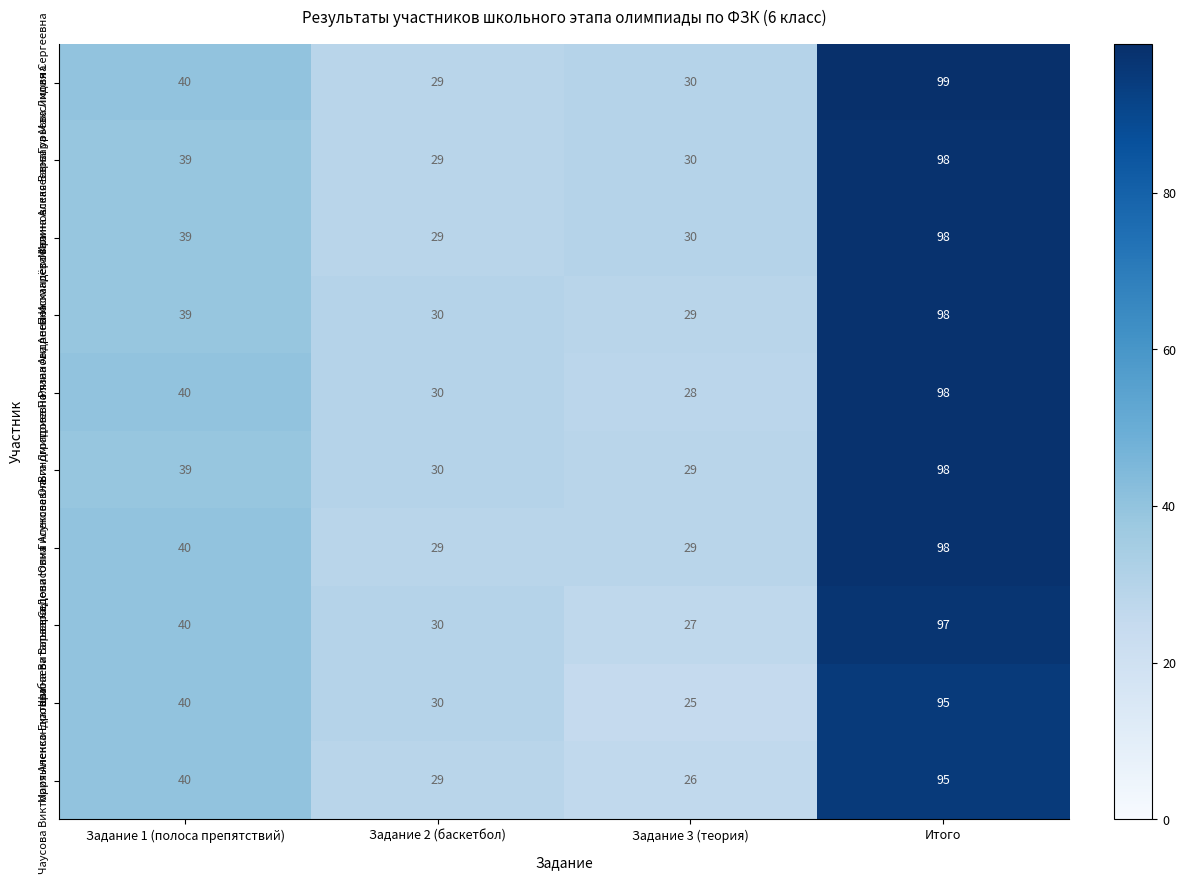

The Седова Юлия Алексеевна series shows 50 at Задание 2 (баскетбол). True or false?

False